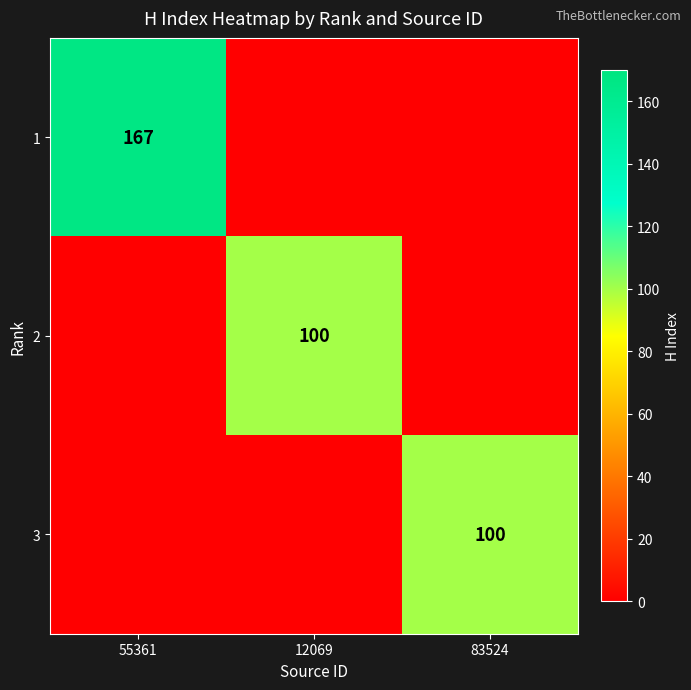

How many data points does each series have?

3